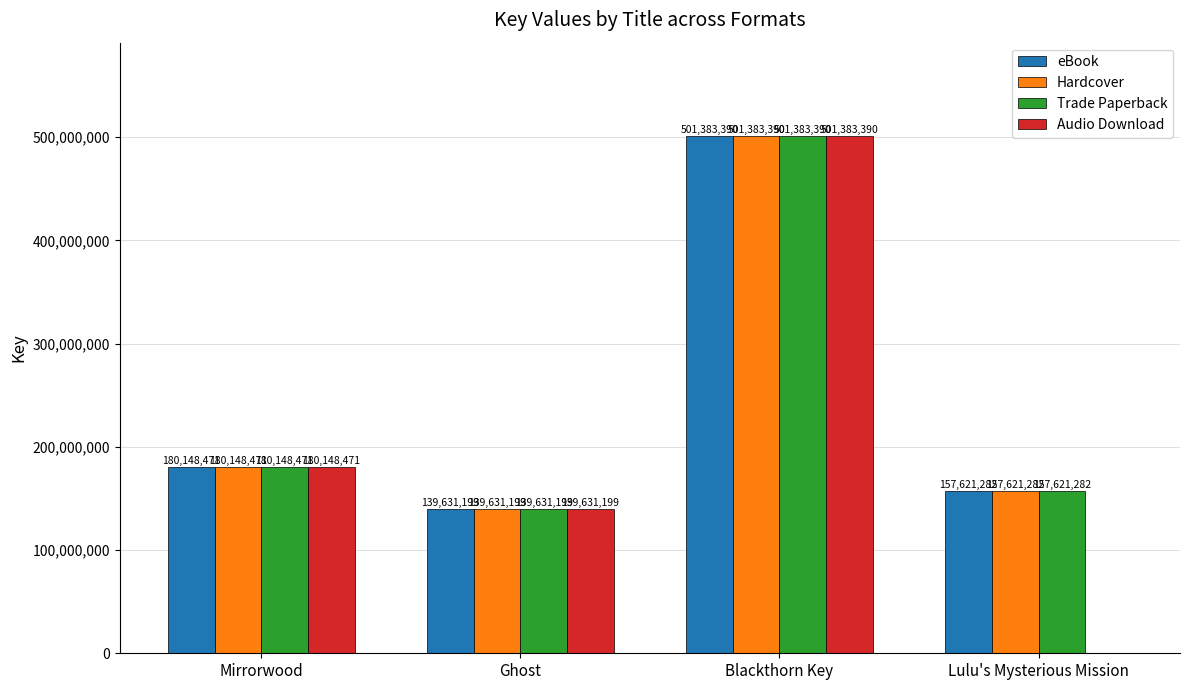

At which category is the sum across all series the highest?

Blackthorn Key